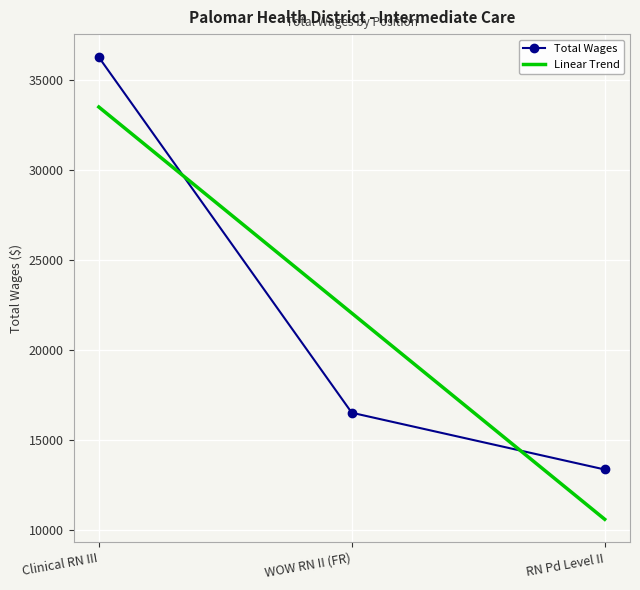

What is the difference between the maximum and minimum values in the Linear Trend series?

22901.0